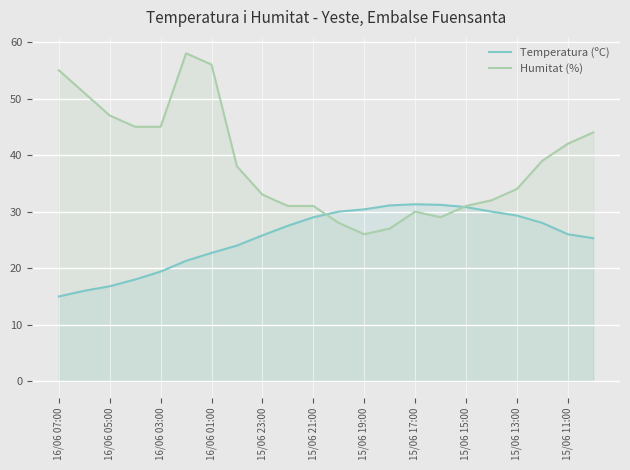

What is the greatest value displayed?

58.0